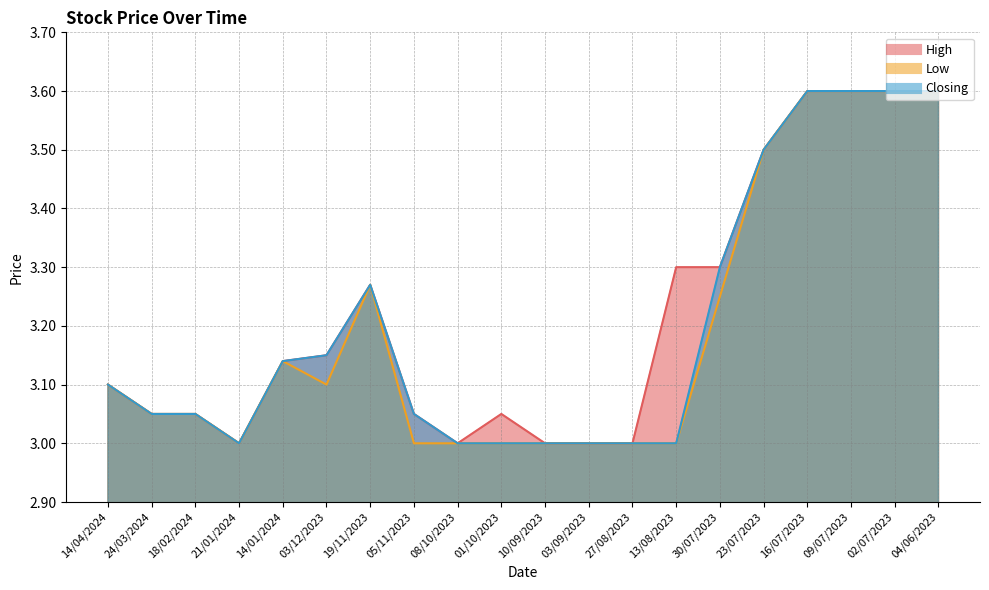

What is the total value across all series at 10/09/2023?

9.0